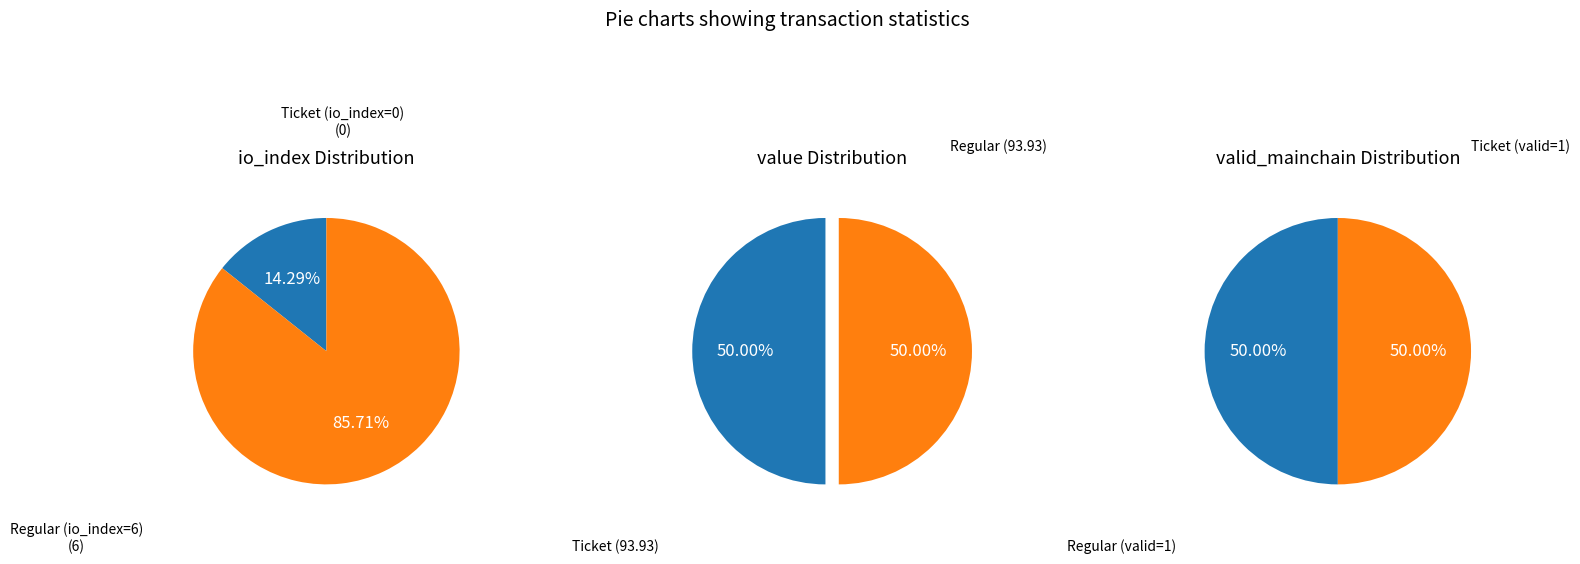

What portion of the pie excludes value?

14.3%